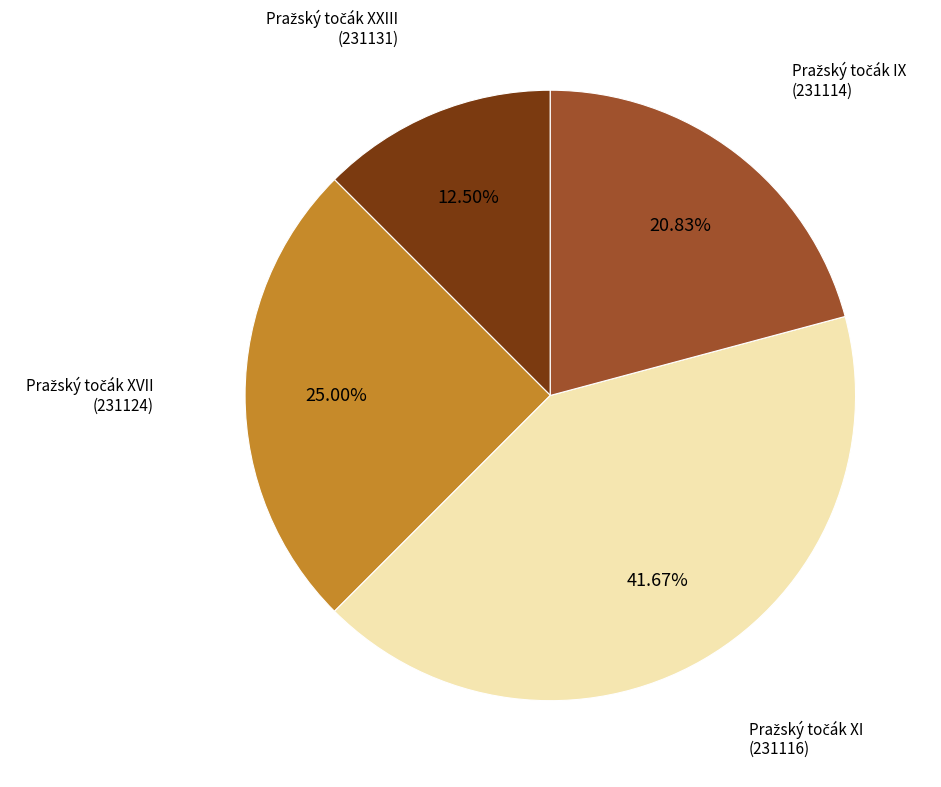

Is there a majority slice in this chart?

No